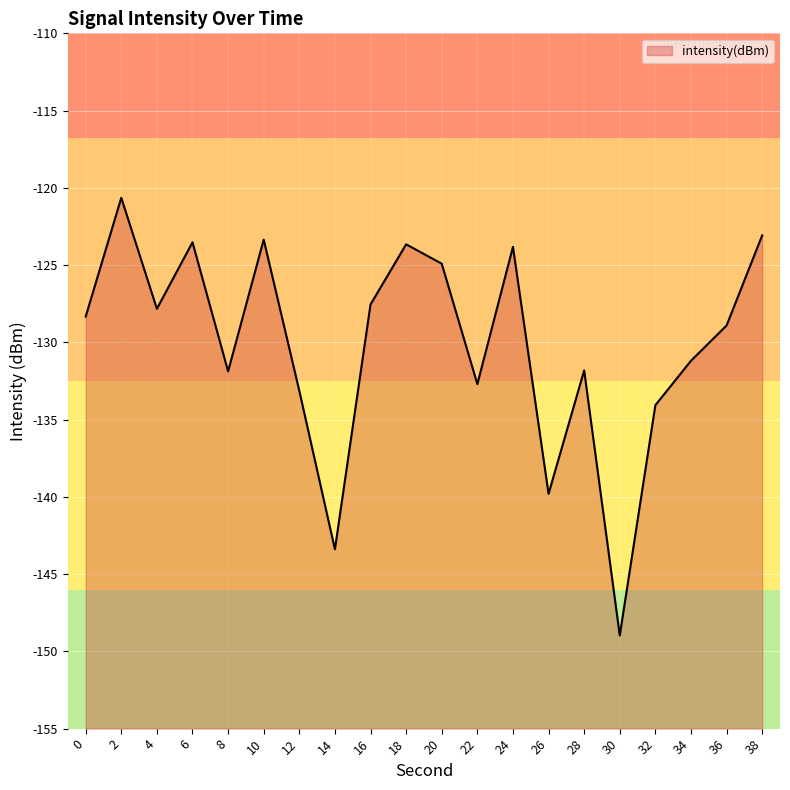

How many points are lower than both their immediate neighbors (excluding endpoints)?

6